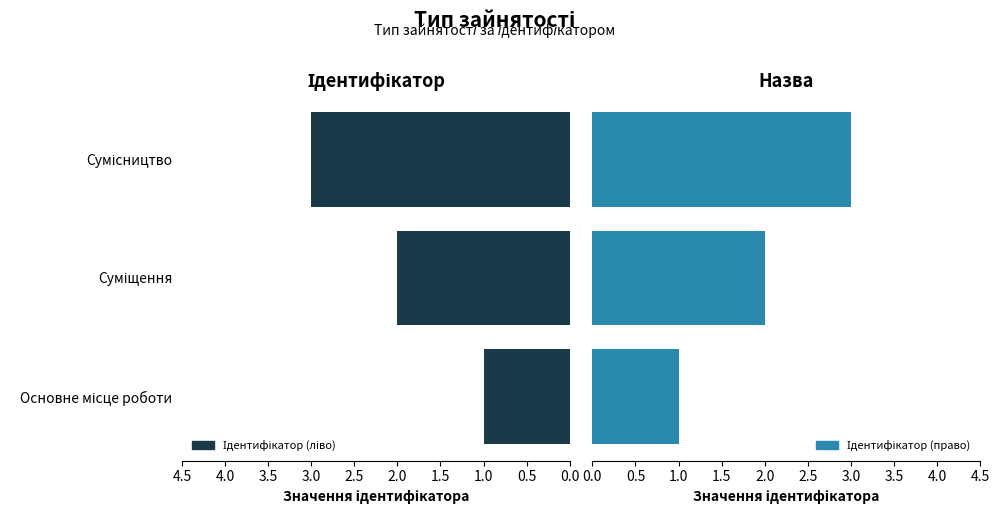

The Ідентифікатор (ліво) series shows 3 at Сумісництво. True or false?

True